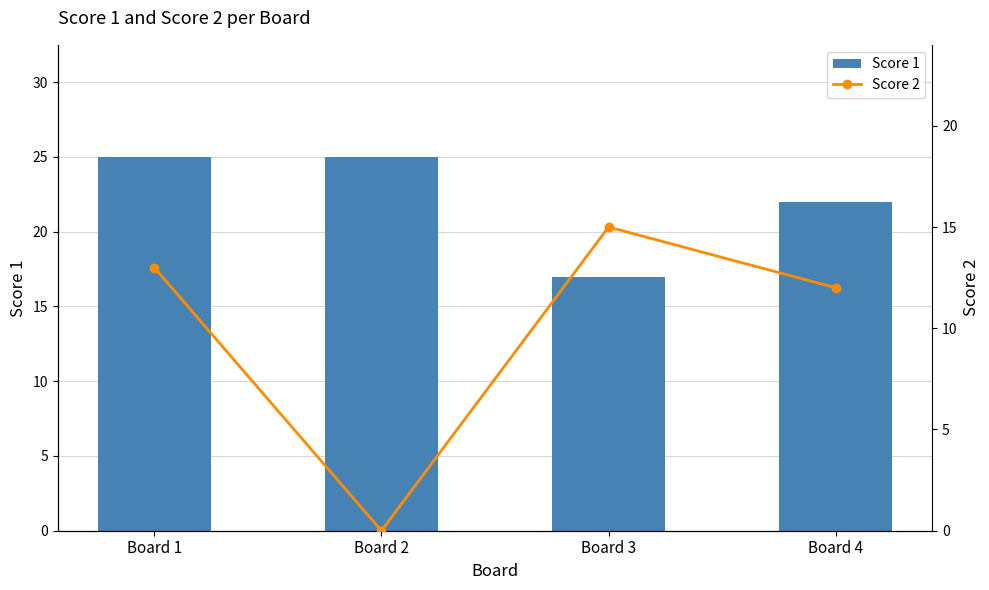

What is the sum of all Score 1 values?

89